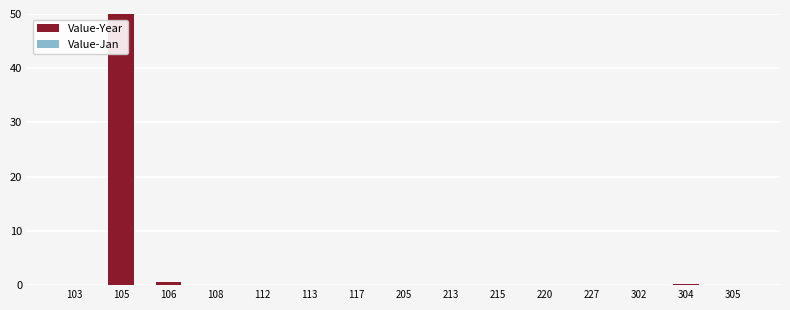

What is the sum of all Value-Jan values?

4.2